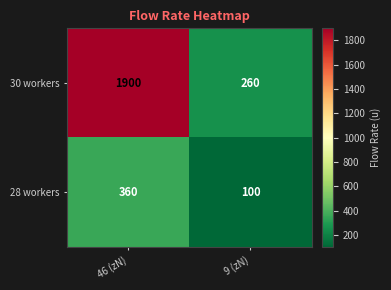

Which series has the largest range (max minus min)?

30 workers